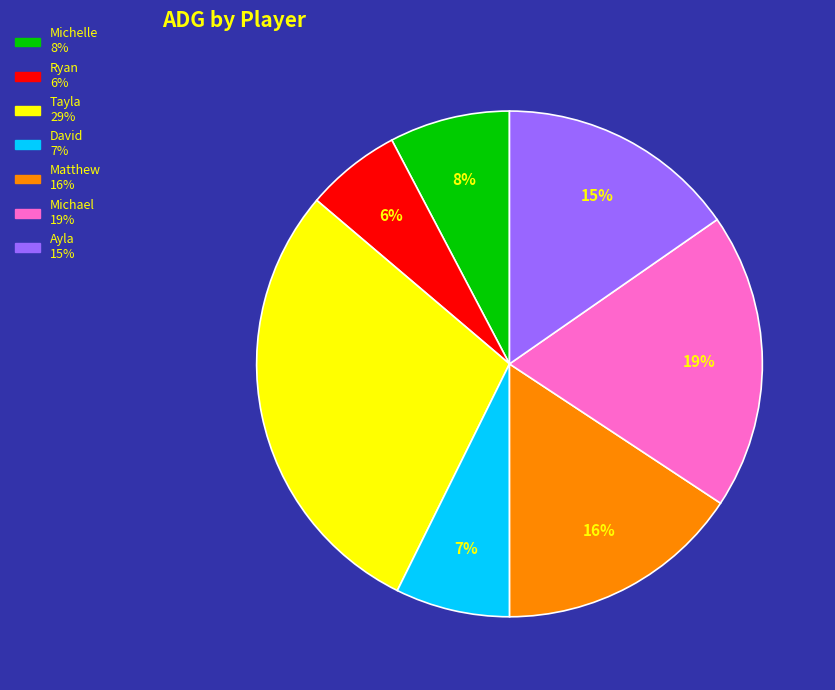

To the nearest percent, what percentage of the pie is David?

7%